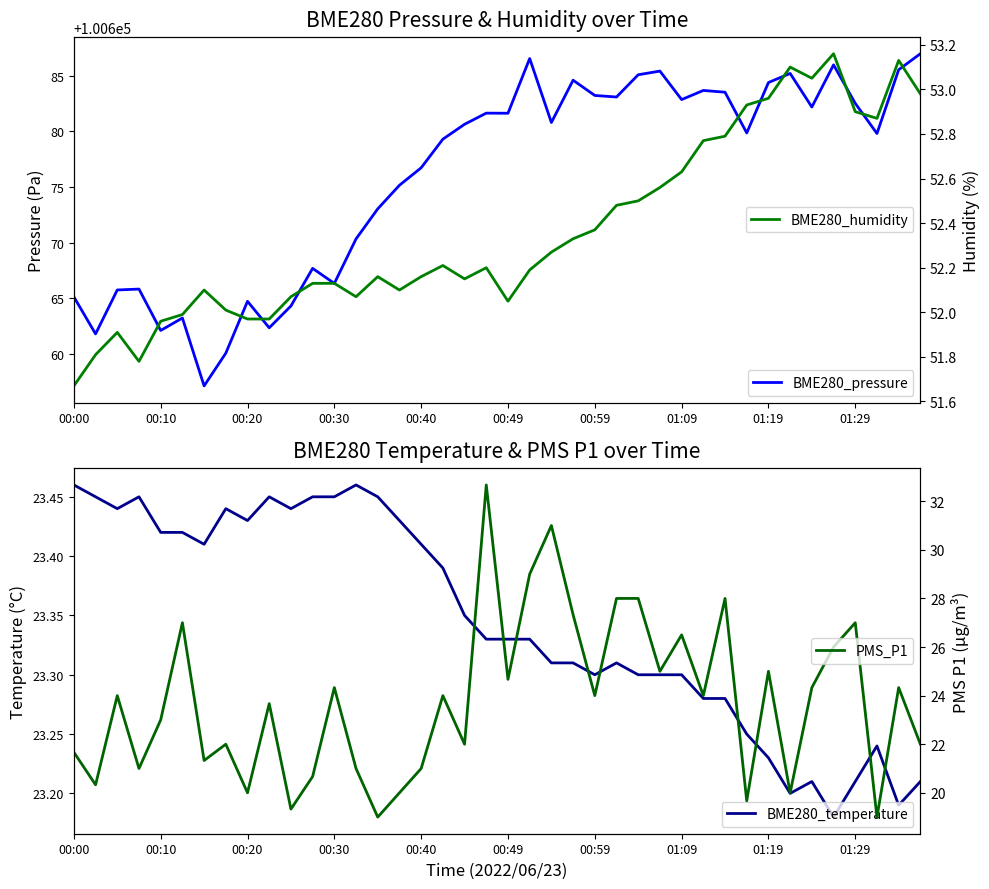

Rank the series by their maximum value, from lowest to highest.

BME280_temperature, PMS_P1, BME280_humidity, BME280_pressure